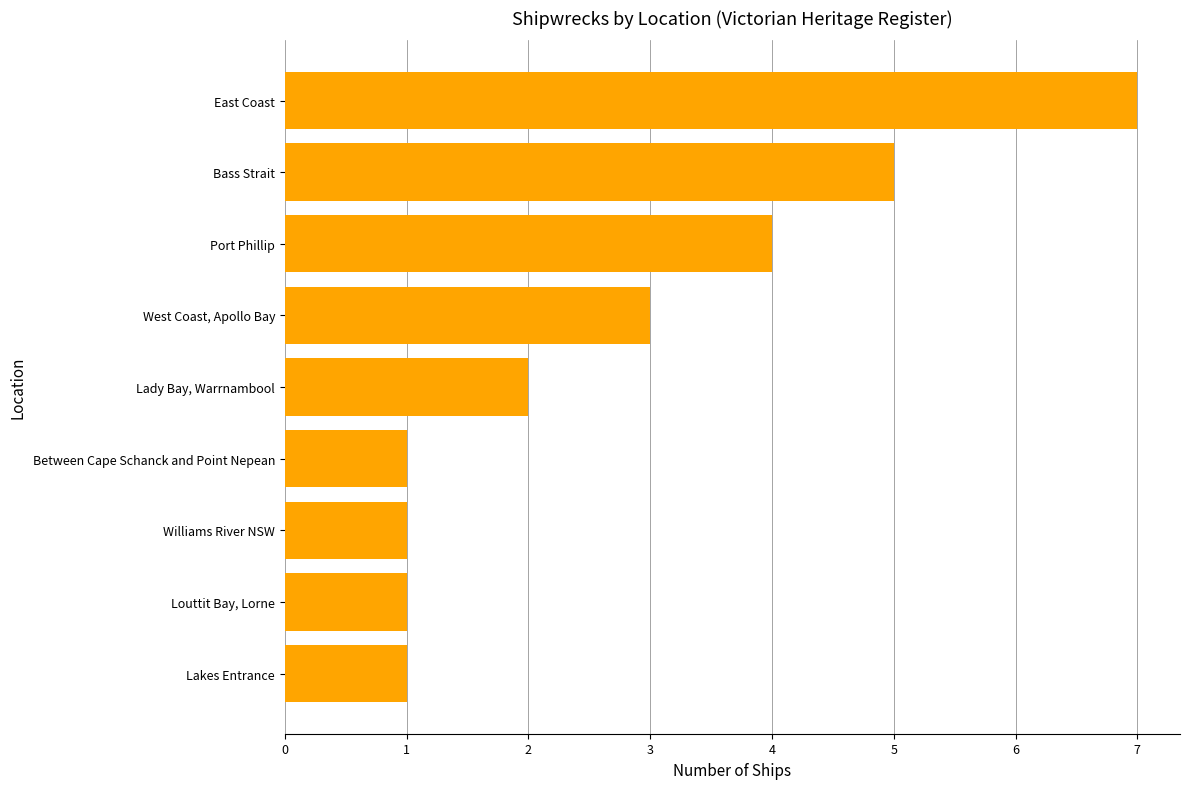

Which has a higher value, East Coast or Between Cape Schanck and Point Nepean?

East Coast